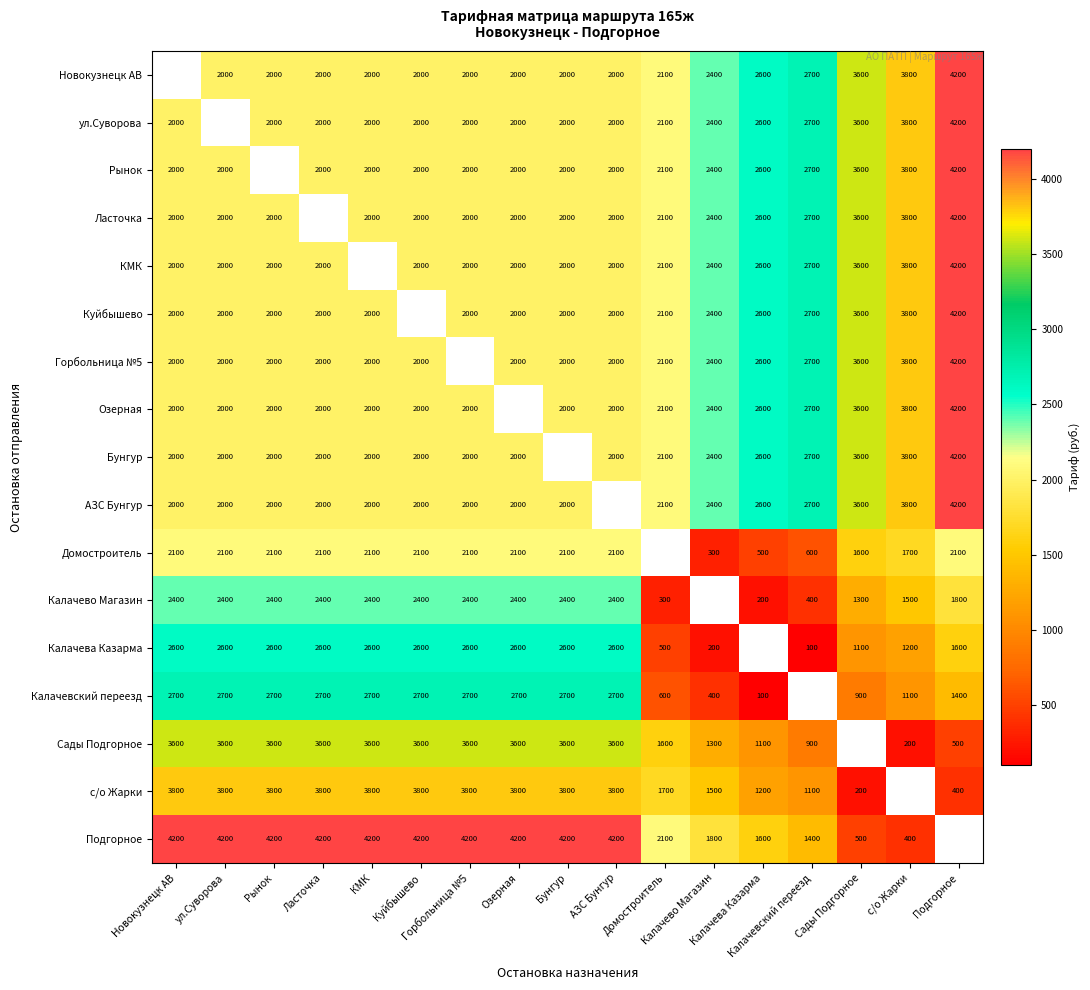

Which series has the widest spread of values?

Подгорное